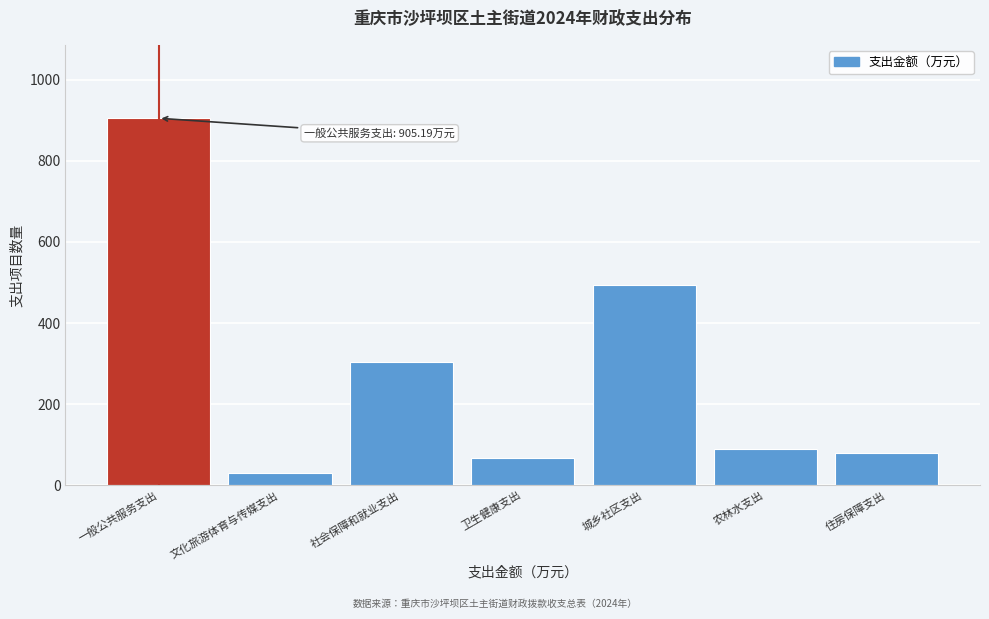

Reading left to right, list all the values displayed in this chart.

905.2	29.0	303.2	68.0	494.7	89.1	79.1